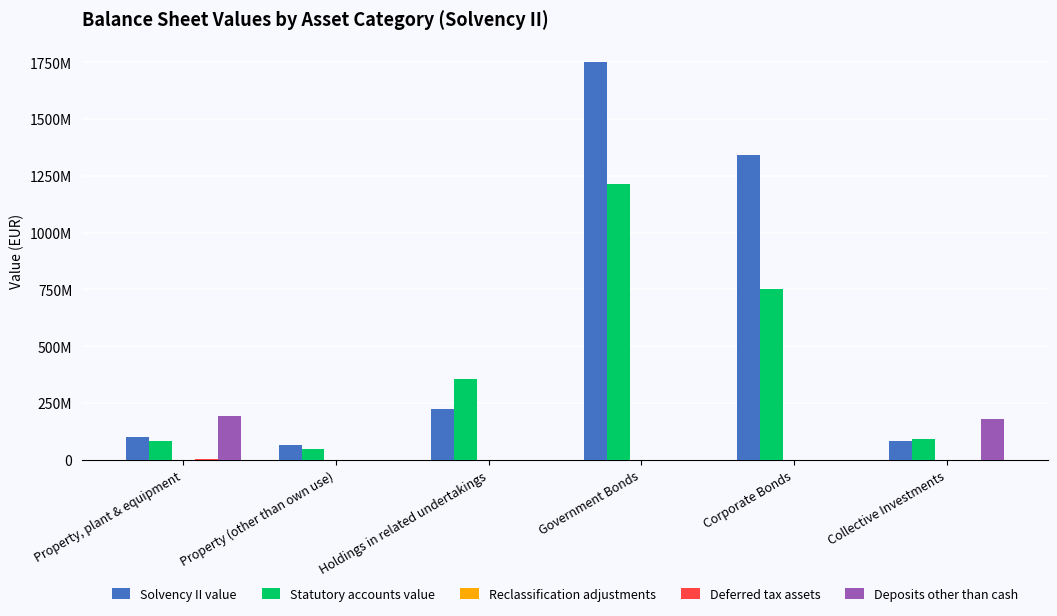

Are the bars horizontal?

No